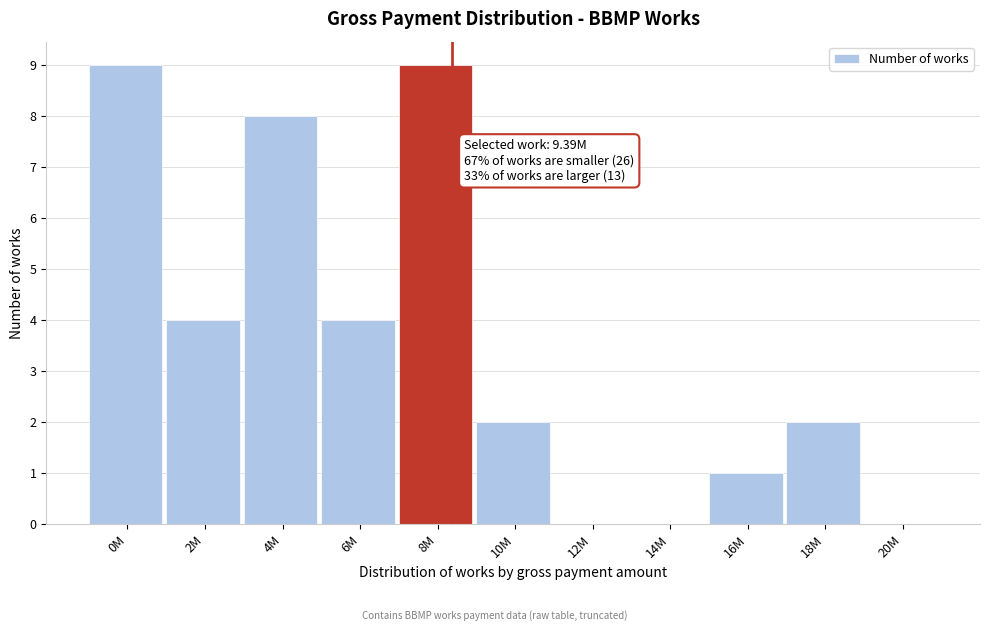

Reading left to right, transcribe all the data shown in this chart.

0M=9	2M=4	4M=8	6M=4	8M=9	10M=2	12M=0	14M=0	16M=1	18M=2	20M=0